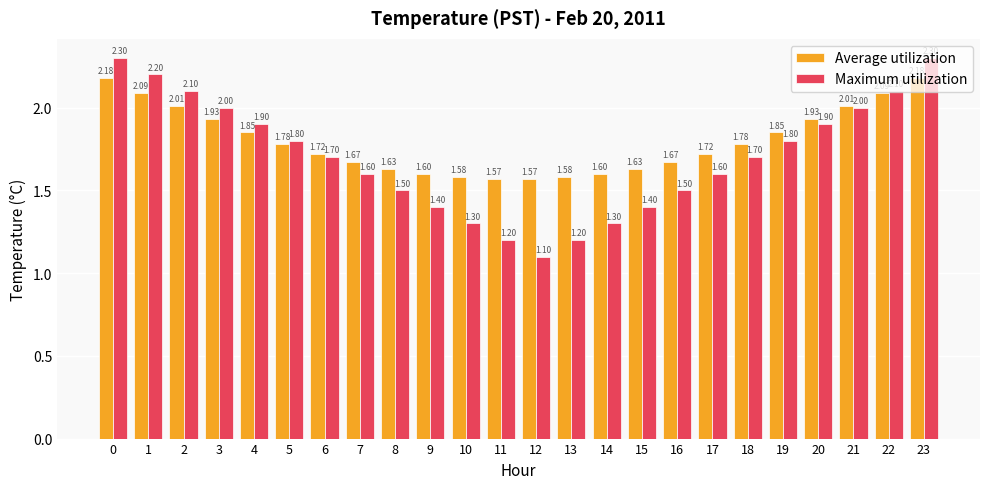

Is the value of Maximum utilization at 15 greater than the value of Average utilization at 3?

No